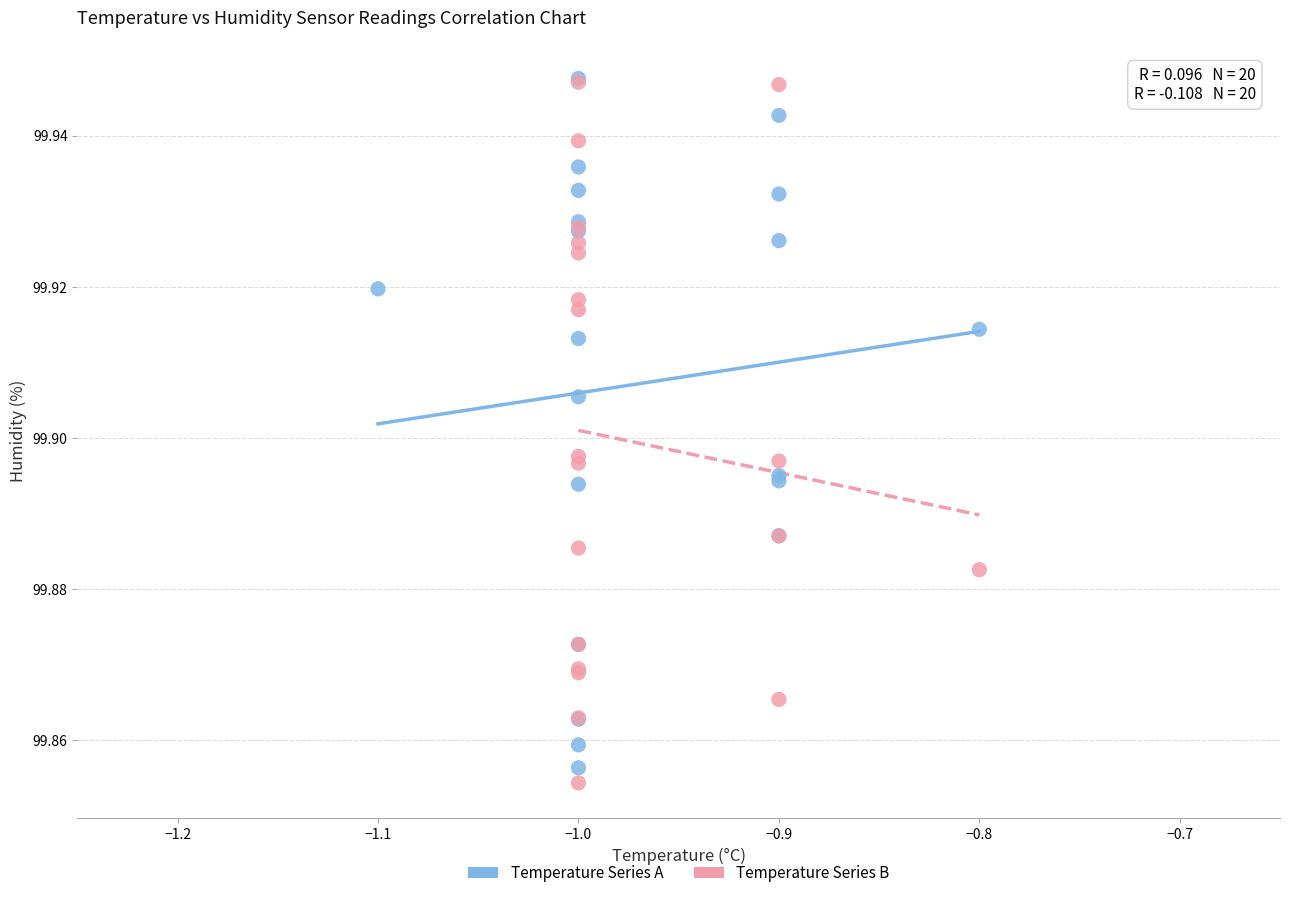

Which series reaches the minimum Y coordinate?

Temperature Series B